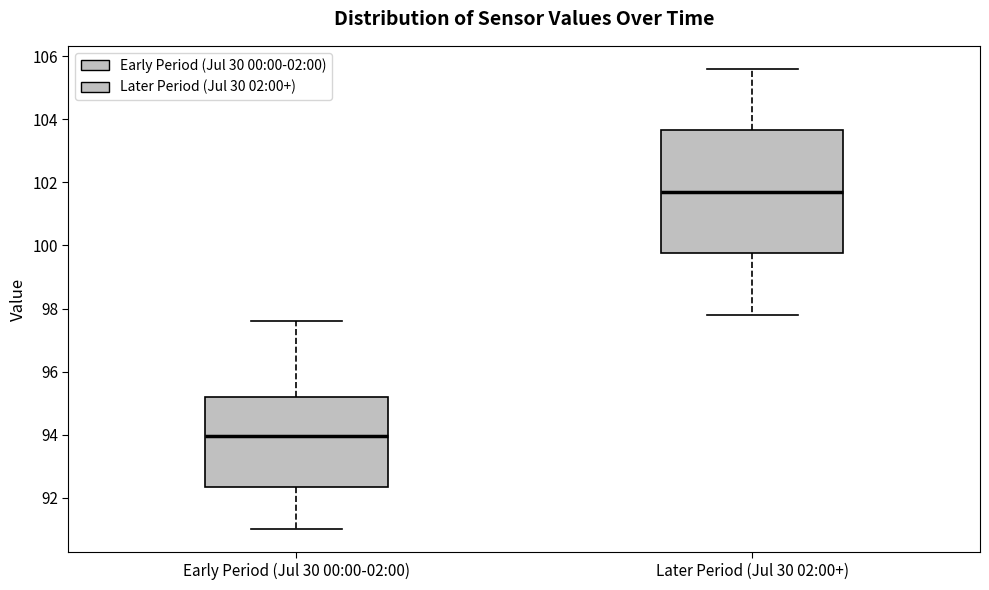

Reading left to right, transcribe this box plot: for each box, give where its median line is, the range the box spans, and where its two whiskers end, as read against the y-axis. The values are not printed on the chart, so give them approximately, as read against the axis.

Early Period (Jul 30 00:00-02:00): median 94.0, box 92.4 to 95.2, whiskers 91.0 to 97.6
Later Period (Jul 30 02:00+): median 101.8, box 99.8 to 103.6, whiskers 97.8 to 105.6